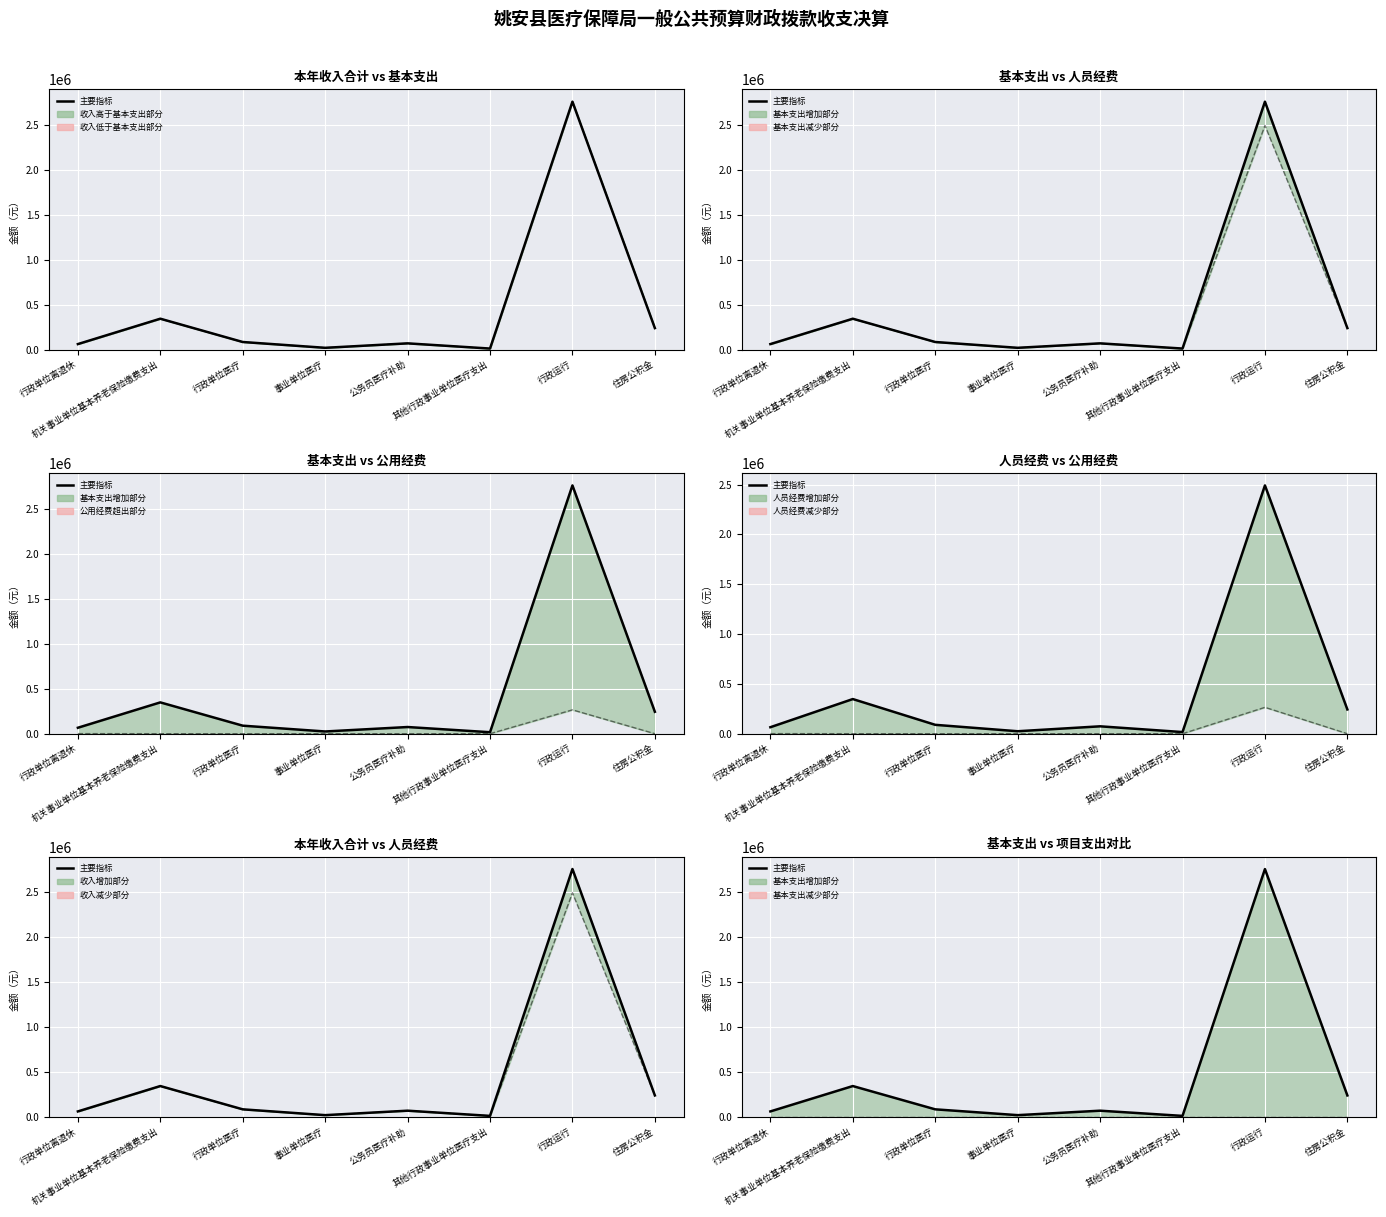

How many lines are shown in the chart?

1